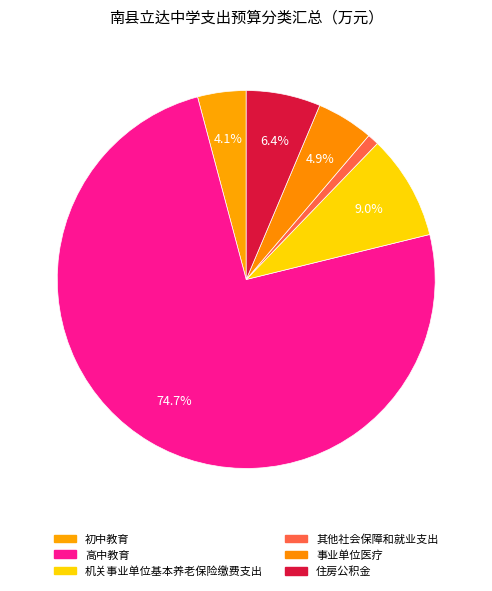

What percentage is NOT represented by 高中教育?

25.3%